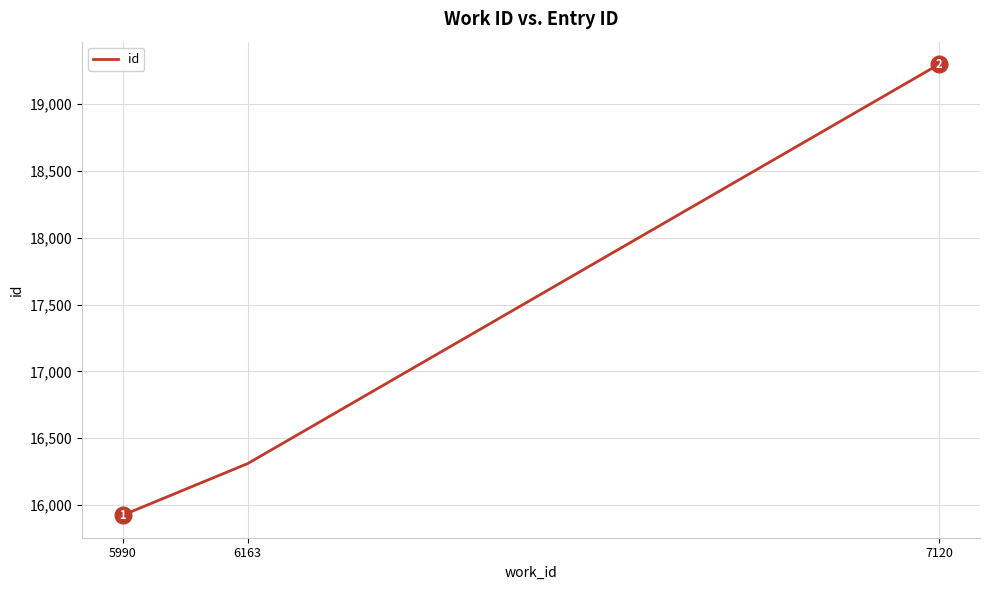

Does the chart display data point markers on the line(s)?

No